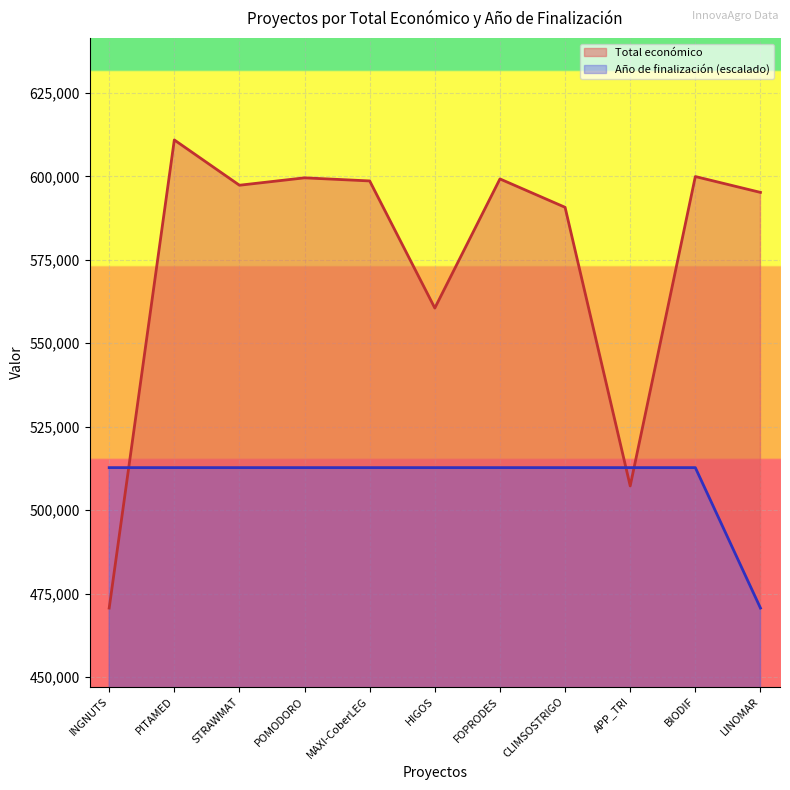

What is the average value of the Año de finalización series?

508915.2